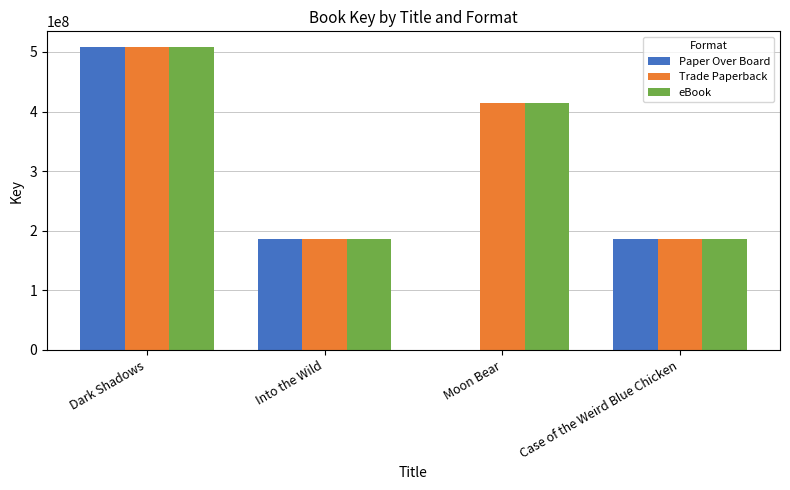

Where does the Paper Over Board series first go above 185271094?

Dark Shadows